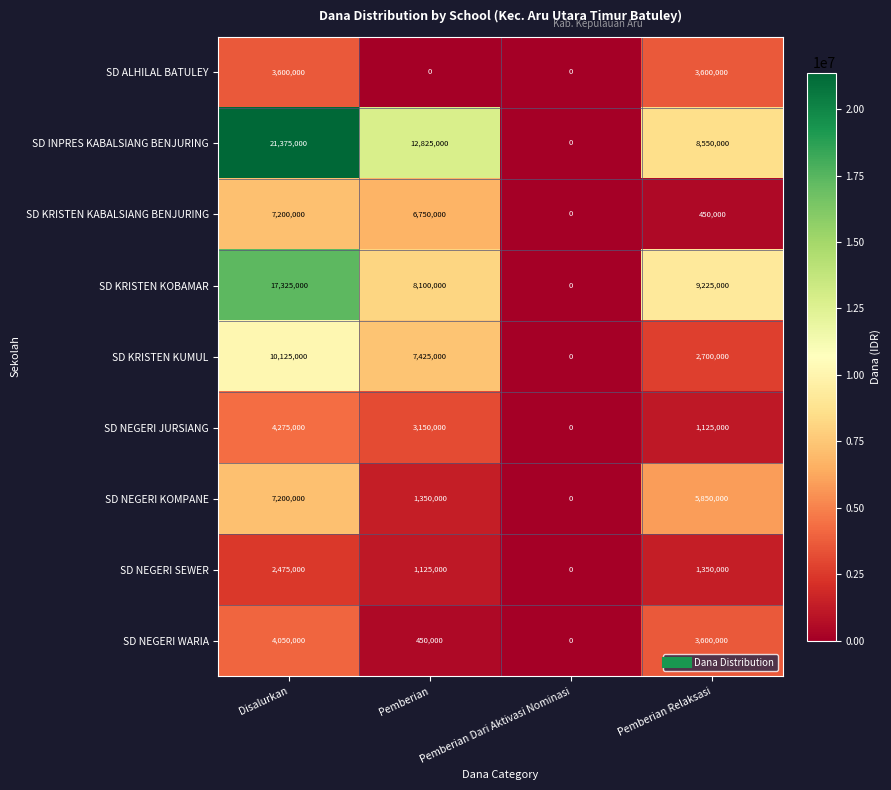

Rank the categories by SD KRISTEN KOBAMAR value from highest to lowest.

Disalurkan, Pemberian Relaksasi, Pemberian, Pemberian Dari Aktivasi Nominasi